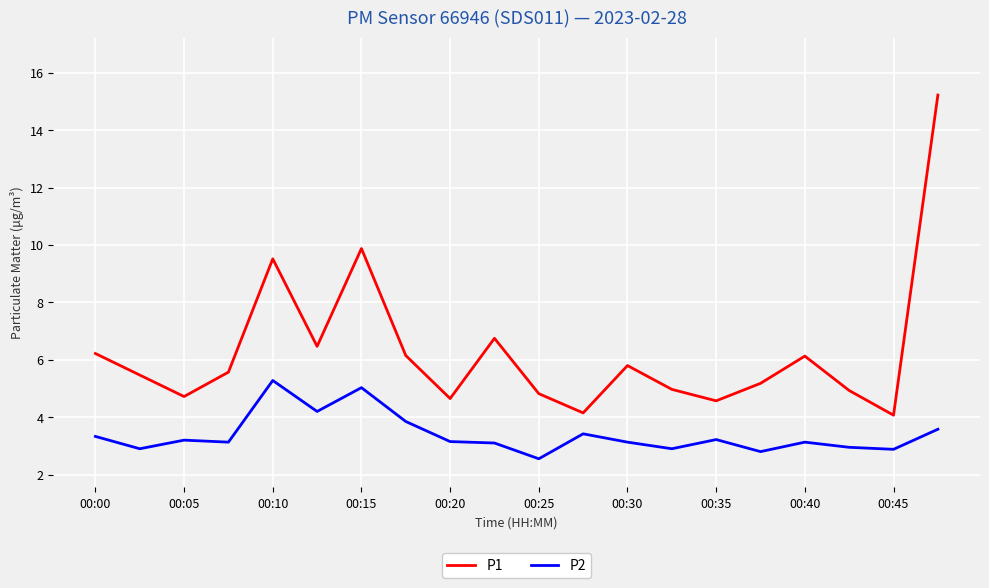

Rank the series by their maximum value, from highest to lowest.

P1, P2